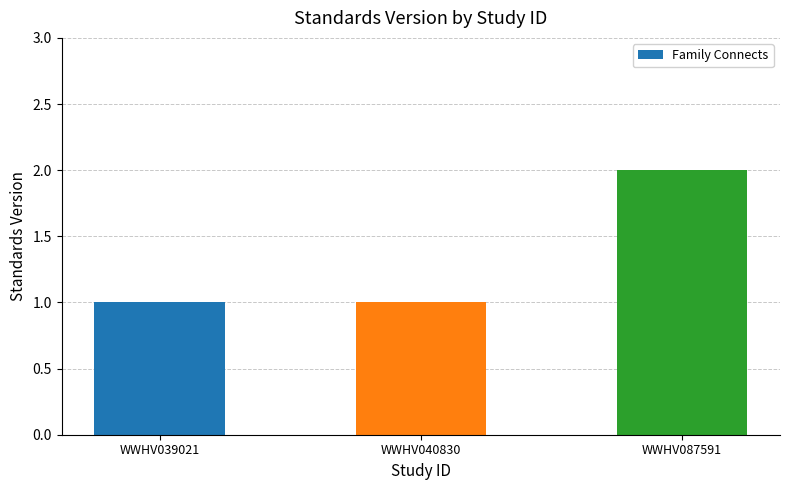

What is the value of the 1st bar from the left?

1